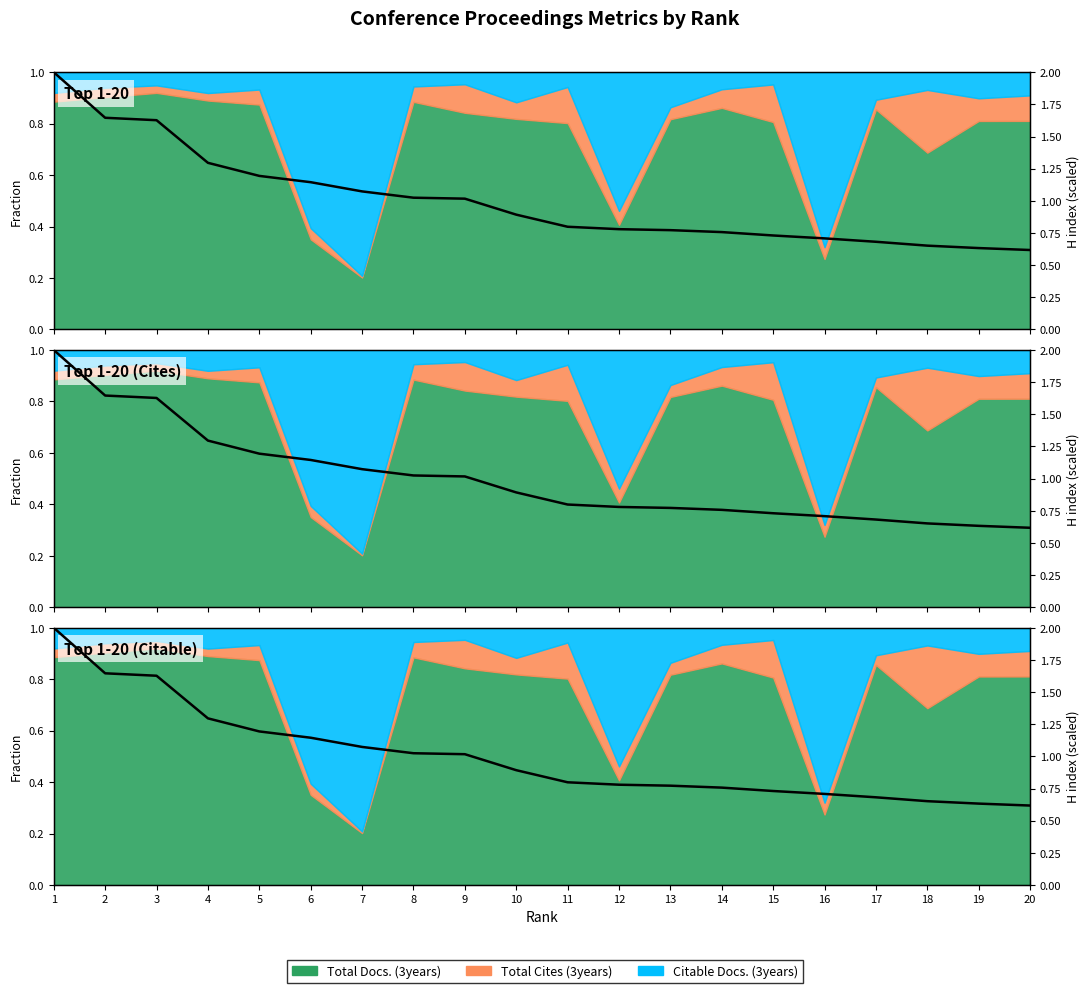

True or false: the data has more than 1 interior local peaks.

False